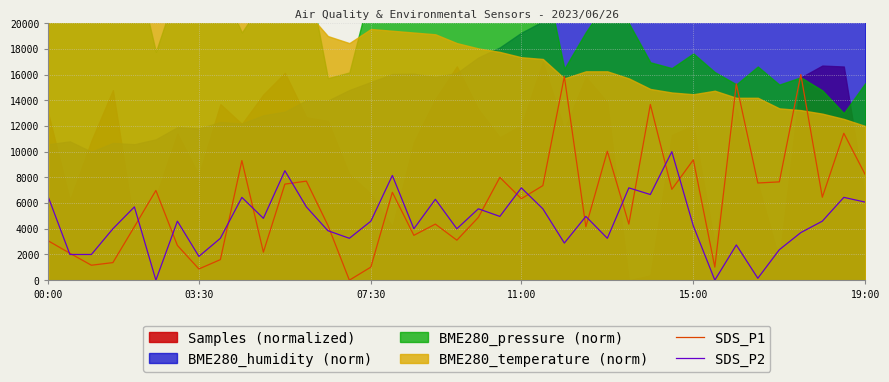

What is the maximum value for SDS_P1?

16000.0